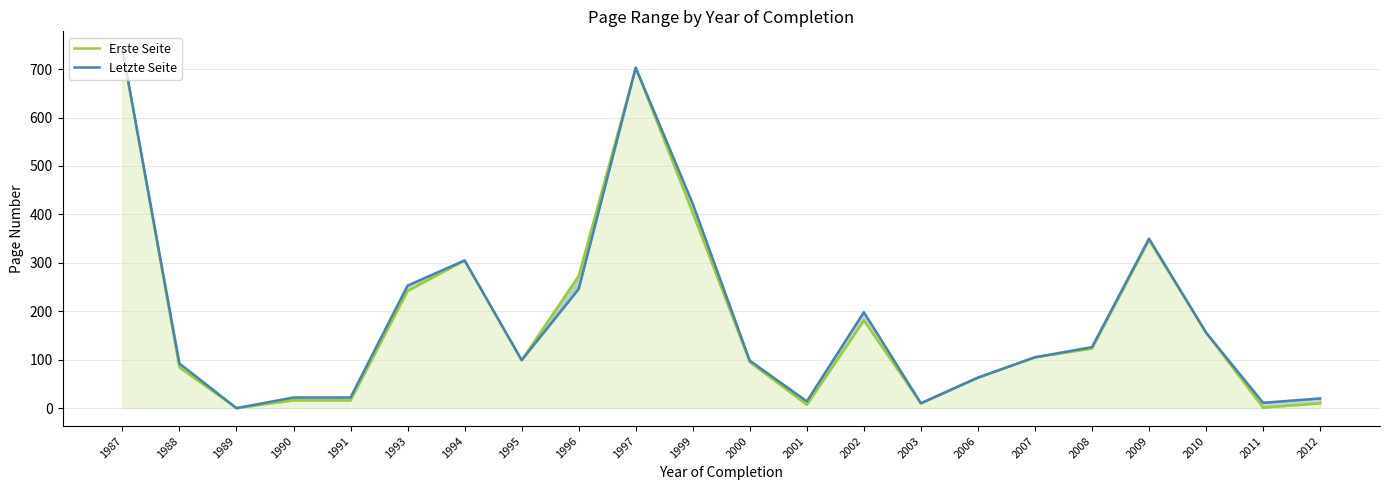

True or false: Erste Seite and Letzte Seite intersect in this chart.

False